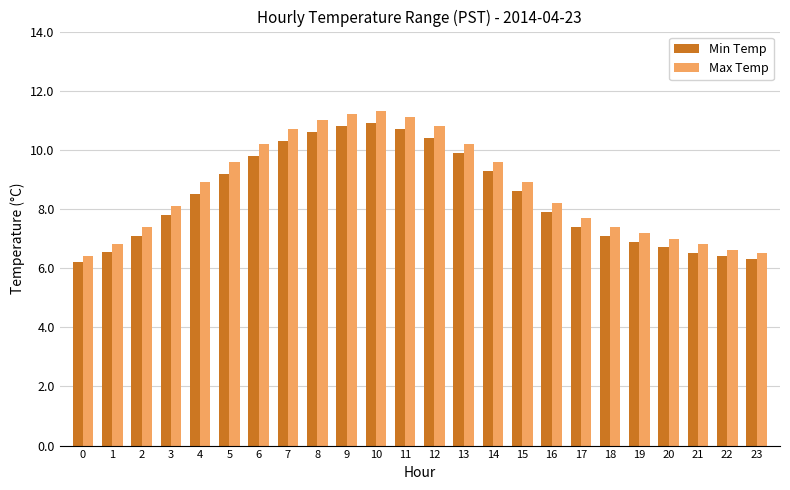

Count the number of categories in the chart.

24